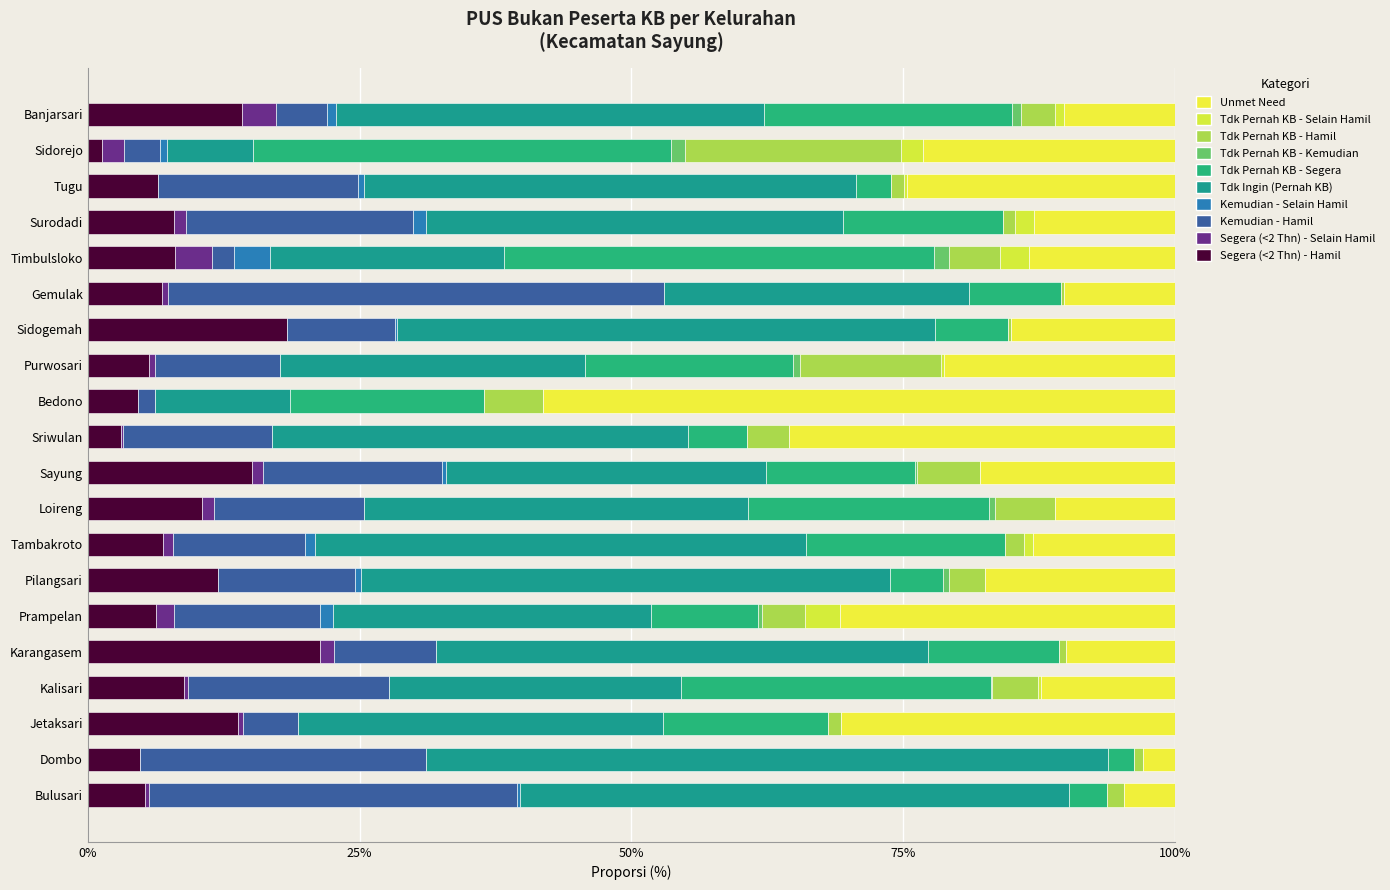

Reading left to right, extract all data points from this chart.

Segera (<2 Thn) - Hamil: 5.3	4.8	13.9	8.8	21.3	6.3	12.0	7.0	10.5	15.1	3.1	4.7	5.6	18.3	6.8	8.1	7.9	6.5	1.3	14.2
Segera (<2 Thn) - Selain Hamil: 0.4	0.0	0.4	0.4	1.3	1.6	0.0	0.9	1.1	1.0	0.1	0.0	0.6	0.0	0.6	3.4	1.1	0.0	2.0	3.1
Kemudian - Hamil: 33.9	26.3	5.0	18.5	9.3	13.4	12.6	12.2	13.8	16.5	13.8	1.6	11.5	9.9	45.6	2.0	20.9	18.4	3.3	4.7
Kemudian - Selain Hamil: 0.2	0.0	0.0	0.0	0.0	1.2	0.5	0.9	0.0	0.4	0.0	0.0	0.0	0.2	0.0	3.4	1.1	0.5	0.7	0.8
Tdk Ingin (Pernah KB): 50.5	62.7	33.6	26.9	45.3	29.2	48.6	45.2	35.4	29.4	38.2	12.4	28.0	49.5	28.0	21.5	38.4	45.3	7.9	39.4
Tdk Pernah KB - Segera: 3.5	2.4	15.1	28.5	12.0	9.9	4.9	18.3	22.1	13.7	5.4	17.8	19.2	6.7	8.5	39.6	14.7	3.2	38.4	22.8
Tdk Pernah KB - Kemudian: 0.0	0.0	0.0	0.1	0.0	0.4	0.5	0.0	0.6	0.2	0.0	0.0	0.6	0.0	0.0	1.3	0.0	0.0	1.3	0.8
Tdk Pernah KB - Hamil: 1.6	0.8	1.3	4.2	0.7	4.0	3.3	1.7	5.5	5.8	3.8	5.4	13.0	0.2	0.3	4.7	1.1	1.2	19.9	3.1
Tdk Pernah KB - Selain Hamil: 0.0	0.0	0.0	0.3	0.0	3.2	0.0	0.9	0.0	0.0	0.0	0.0	0.3	0.0	0.0	2.7	1.7	0.2	2.0	0.8
Unmet Need: 4.7	2.9	30.7	12.3	10.0	30.8	17.5	13.0	11.0	17.9	35.5	58.1	21.2	15.1	10.2	13.4	13.0	24.6	23.2	10.2